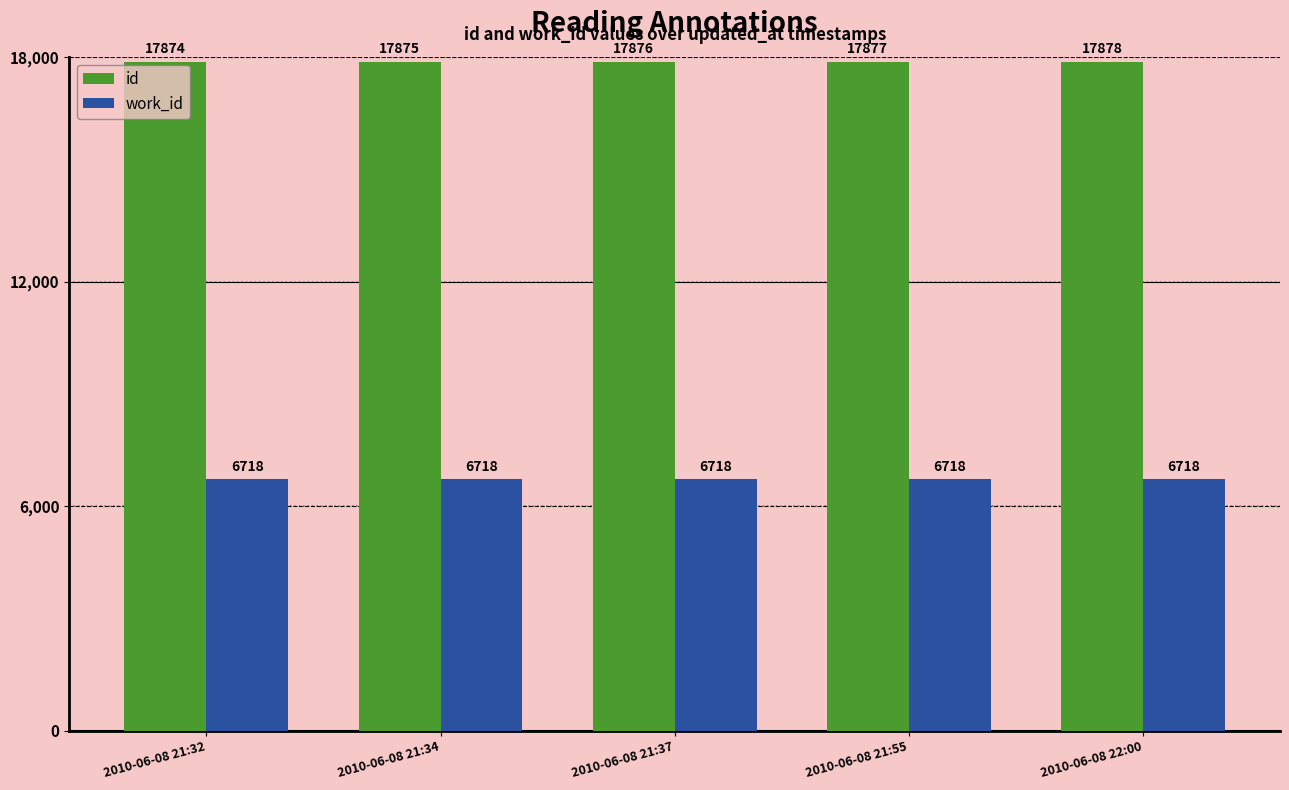

At which category is the sum across all series the highest?

2010-06-08 22:00